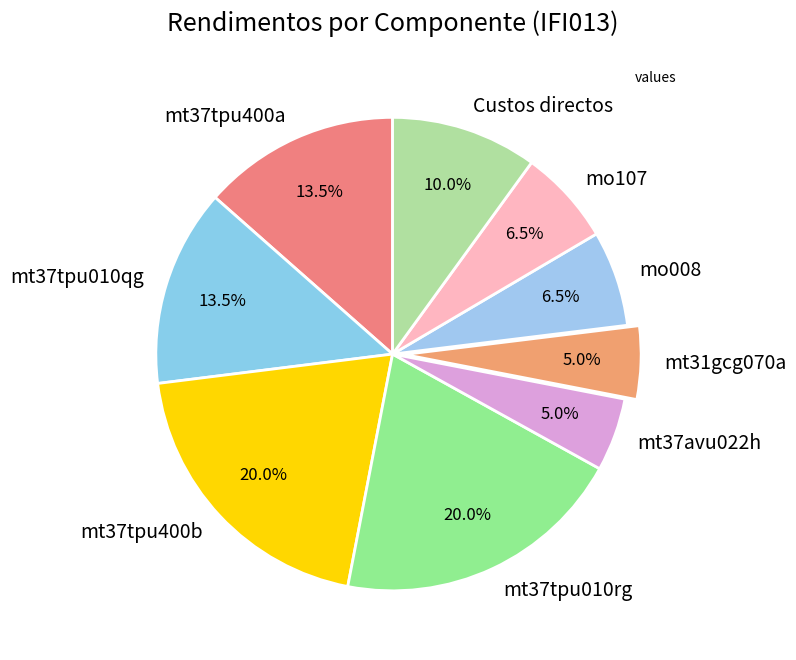

Combined, do mo008 and mt37avu022h account for over 50%?

No